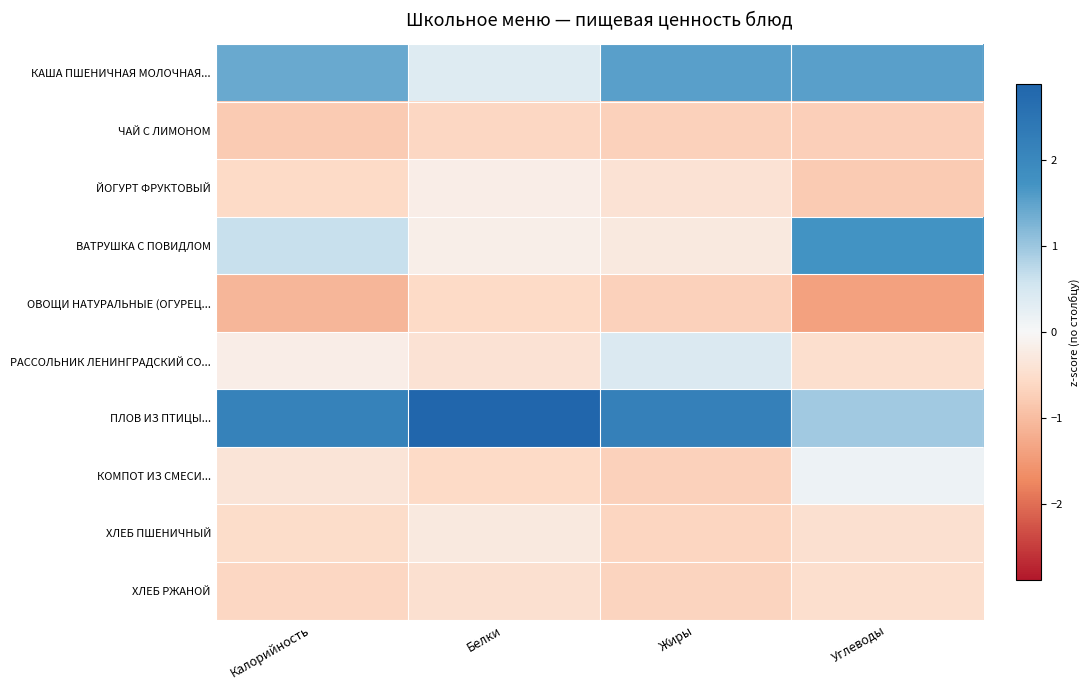

Reading right to left, list all the values displayed in this chart.

КАША ПШЕНИЧНАЯ МОЛОЧНАЯ...: Углеводы=1.5	Жиры=1.5	Белки=0.4	Калорийность=1.4
ЧАЙ С ЛИМОНОМ: Углеводы=-0.7	Жиры=-0.7	Белки=-0.6	Калорийность=-0.8
ЙОГУРТ ФРУКТОВЫЙ: Углеводы=-0.8	Жиры=-0.4	Белки=-0.2	Калорийность=-0.6
ВАТРУШКА С ПОВИДЛОМ: Углеводы=1.7	Жиры=-0.3	Белки=-0.2	Калорийность=0.6
ОВОЩИ НАТУРАЛЬНЫЕ (ОГУРЕЦ...: Углеводы=-1.4	Жиры=-0.7	Белки=-0.6	Калорийность=-1.1
РАССОЛЬНИК ЛЕНИНГРАДСКИЙ СО...: Углеводы=-0.5	Жиры=0.4	Белки=-0.4	Калорийность=-0.2
ПЛОВ ИЗ ПТИЦЫ...: Углеводы=1.0	Жиры=2.2	Белки=2.9	Калорийность=2.2
КОМПОТ ИЗ СМЕСИ...: Углеводы=0.1	Жиры=-0.7	Белки=-0.6	Калорийность=-0.4
ХЛЕБ ПШЕНИЧНЫЙ: Углеводы=-0.5	Жиры=-0.7	Белки=-0.3	Калорийность=-0.5
ХЛЕБ РЖАНОЙ: Углеводы=-0.5	Жиры=-0.7	Белки=-0.5	Калорийность=-0.6